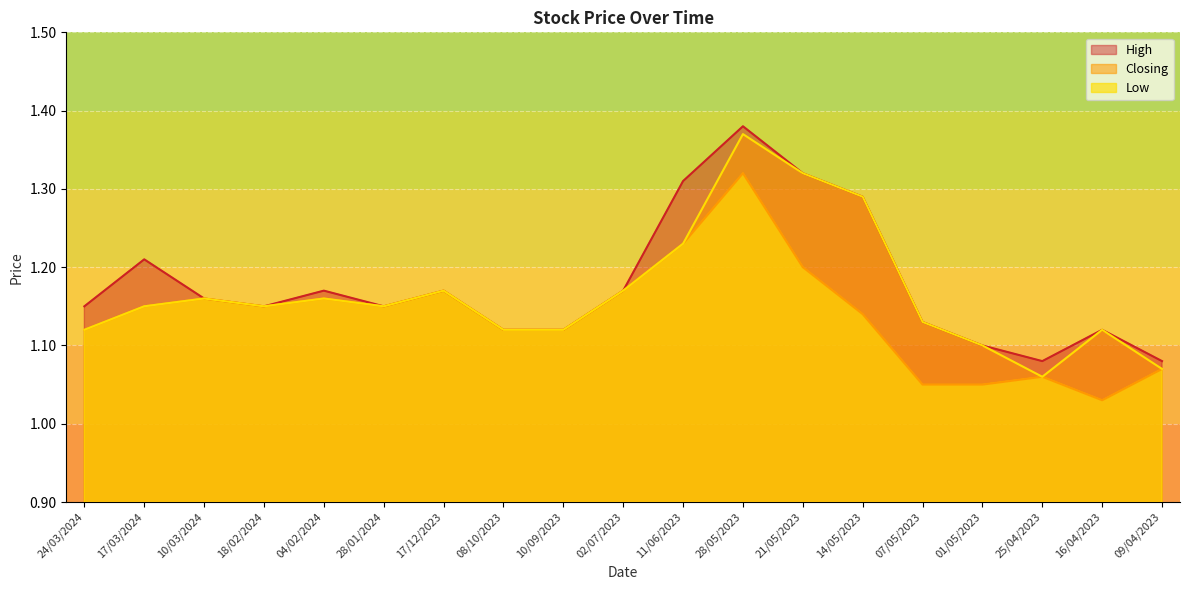

Count the number of data series in this chart.

3